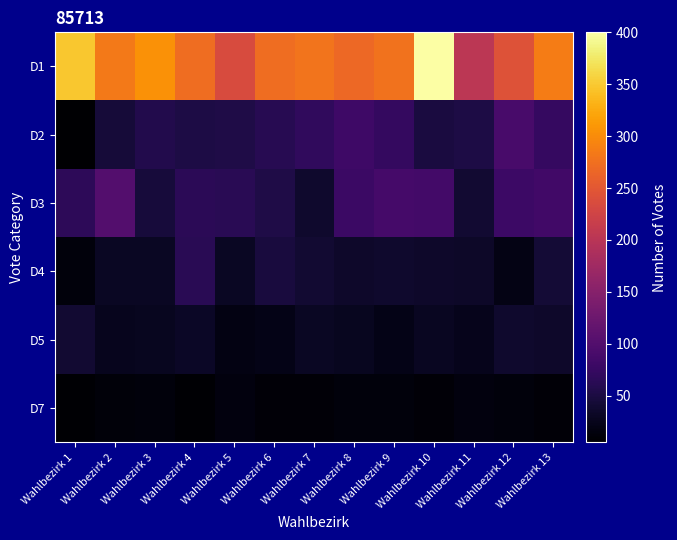

Reading left to right, extract all data points from this chart.

D1: Wahlbezirk 1=348	Wahlbezirk 2=283	Wahlbezirk 3=305	Wahlbezirk 4=272	Wahlbezirk 5=235	Wahlbezirk 6=272	Wahlbezirk 7=279	Wahlbezirk 8=268	Wahlbezirk 9=278	Wahlbezirk 10=400	Wahlbezirk 11=203	Wahlbezirk 12=244	Wahlbezirk 13=287
D2: Wahlbezirk 1=5	Wahlbezirk 2=45	Wahlbezirk 3=56	Wahlbezirk 4=52	Wahlbezirk 5=53	Wahlbezirk 6=62	Wahlbezirk 7=69	Wahlbezirk 8=82	Wahlbezirk 9=72	Wahlbezirk 10=49	Wahlbezirk 11=52	Wahlbezirk 12=90	Wahlbezirk 13=73
D3: Wahlbezirk 1=66	Wahlbezirk 2=102	Wahlbezirk 3=46	Wahlbezirk 4=65	Wahlbezirk 5=63	Wahlbezirk 6=53	Wahlbezirk 7=37	Wahlbezirk 8=78	Wahlbezirk 9=88	Wahlbezirk 10=86	Wahlbezirk 11=40	Wahlbezirk 12=80	Wahlbezirk 13=85
D4: Wahlbezirk 1=14	Wahlbezirk 2=30	Wahlbezirk 3=30	Wahlbezirk 4=63	Wahlbezirk 5=30	Wahlbezirk 6=48	Wahlbezirk 7=39	Wahlbezirk 8=35	Wahlbezirk 9=36	Wahlbezirk 10=35	Wahlbezirk 11=33	Wahlbezirk 12=20	Wahlbezirk 13=43
D5: Wahlbezirk 1=40	Wahlbezirk 2=26	Wahlbezirk 3=28	Wahlbezirk 4=32	Wahlbezirk 5=18	Wahlbezirk 6=21	Wahlbezirk 7=30	Wahlbezirk 8=27	Wahlbezirk 9=21	Wahlbezirk 10=29	Wahlbezirk 11=24	Wahlbezirk 12=36	Wahlbezirk 13=35
D7: Wahlbezirk 1=7	Wahlbezirk 2=12	Wahlbezirk 3=14	Wahlbezirk 4=7	Wahlbezirk 5=15	Wahlbezirk 6=10	Wahlbezirk 7=10	Wahlbezirk 8=14	Wahlbezirk 9=13	Wahlbezirk 10=11	Wahlbezirk 11=15	Wahlbezirk 12=14	Wahlbezirk 13=10